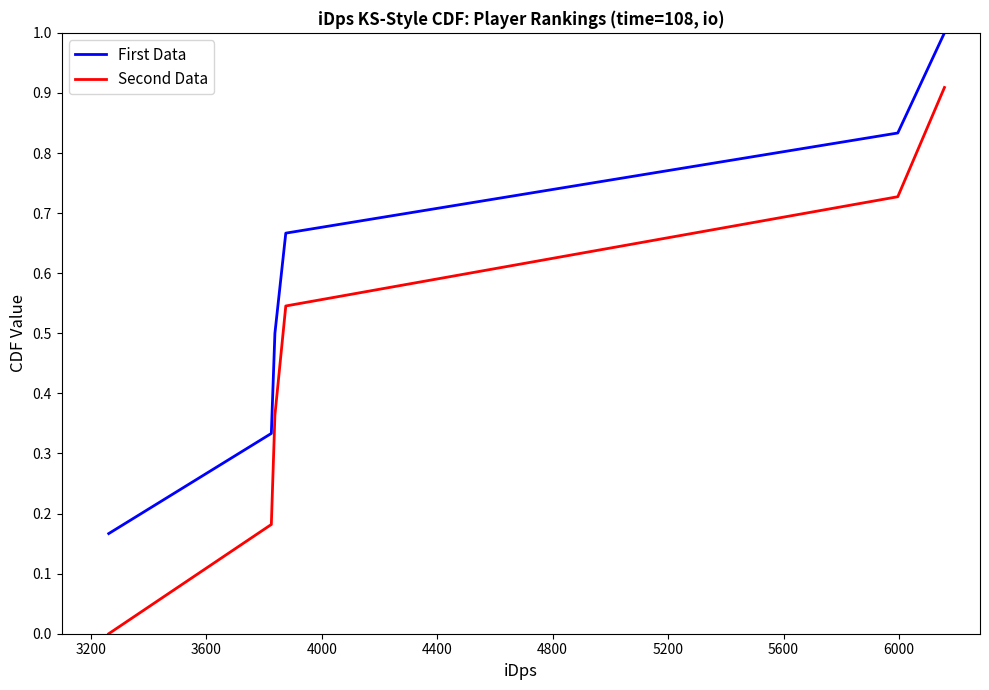

True or false: First Data and Second Data intersect in this chart.

False